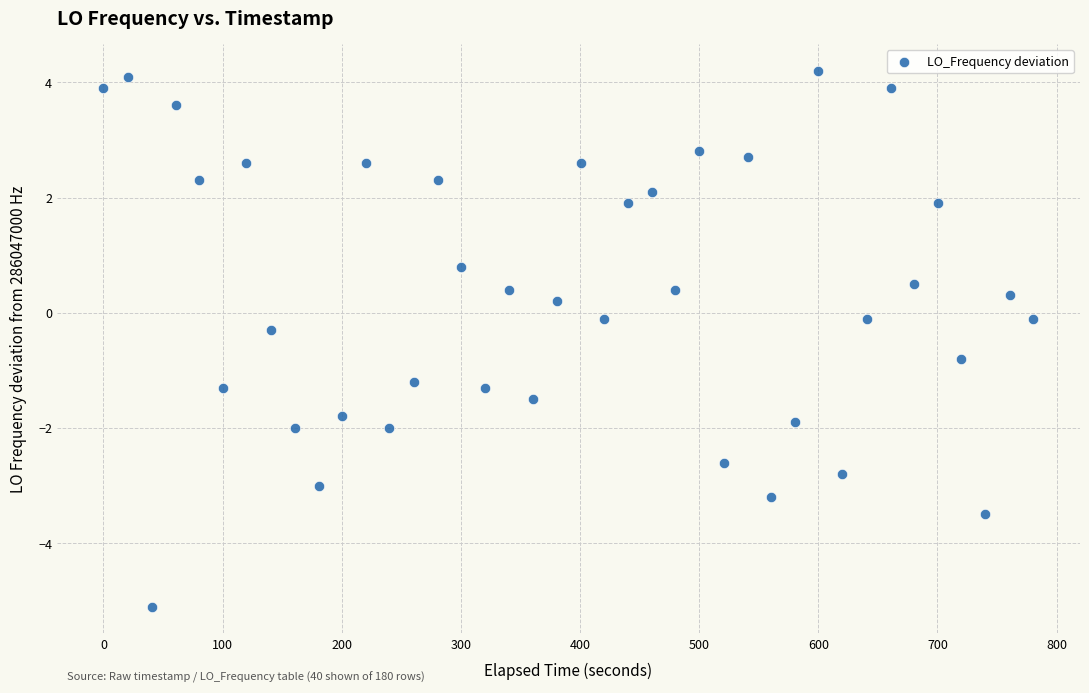

What is the range of Y values (max minus min)?

9.3